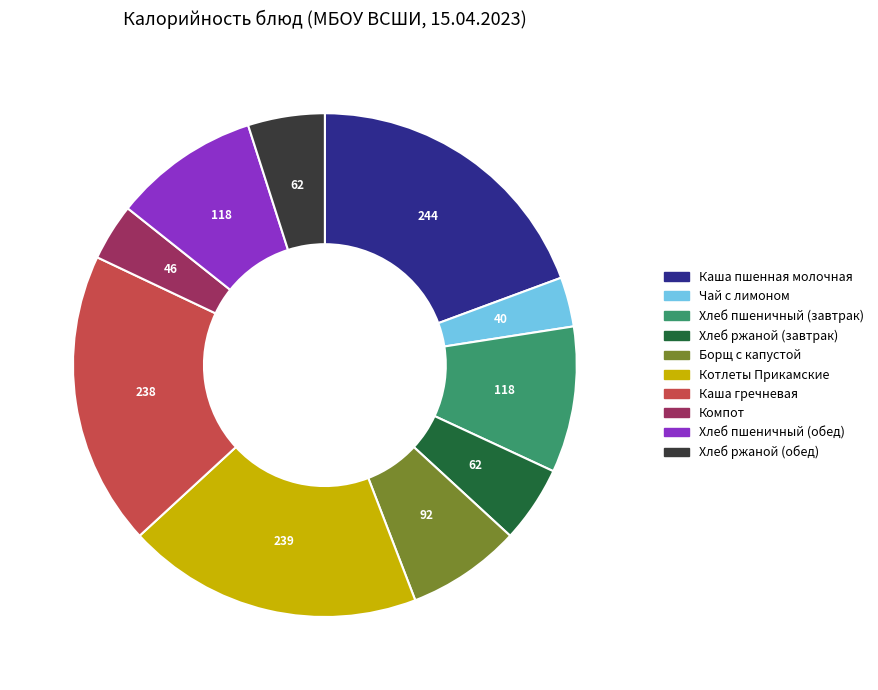

Count the number of slices in the pie.

10